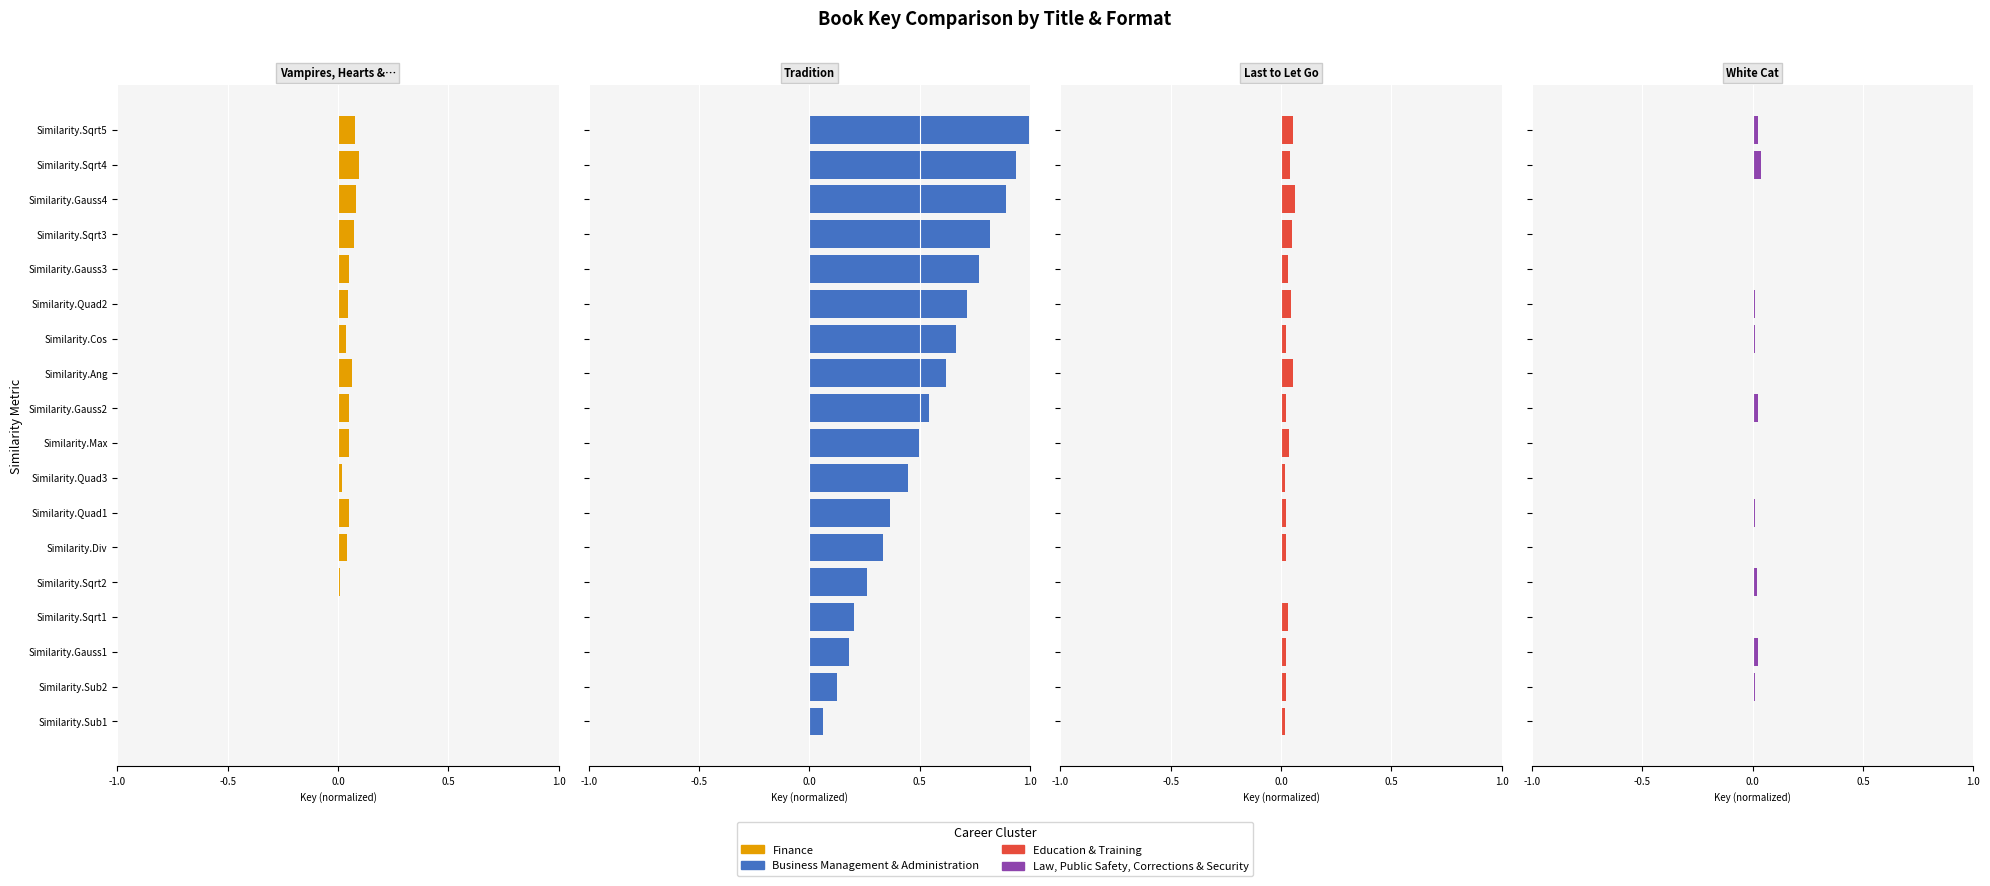

Reading left to right, list all the values displayed in this chart.

Finance: 0.1	0.1	0.1	0.1	0.0	0.0	0.0	0.1	0.0	0.0	0.0	0.1	0.0	0.0	0.0	0.0	0.0	0.0
Business Management & Administration: 1.0	0.9	0.9	0.8	0.8	0.7	0.7	0.6	0.5	0.5	0.4	0.4	0.3	0.3	0.2	0.2	0.1	0.1
Education & Training: 0.1	0.0	0.1	0.0	0.0	0.0	0.0	0.1	0.0	0.0	0.0	0.0	0.0	0.0	0.0	0.0	0.0	0.0
Law, Public Safety, Corrections & Security: 0.0	0.0	0.0	0.0	0.0	0.0	0.0	0.0	0.0	0.0	0.0	0.0	0.0	0.0	0.0	0.0	0.0	0.0